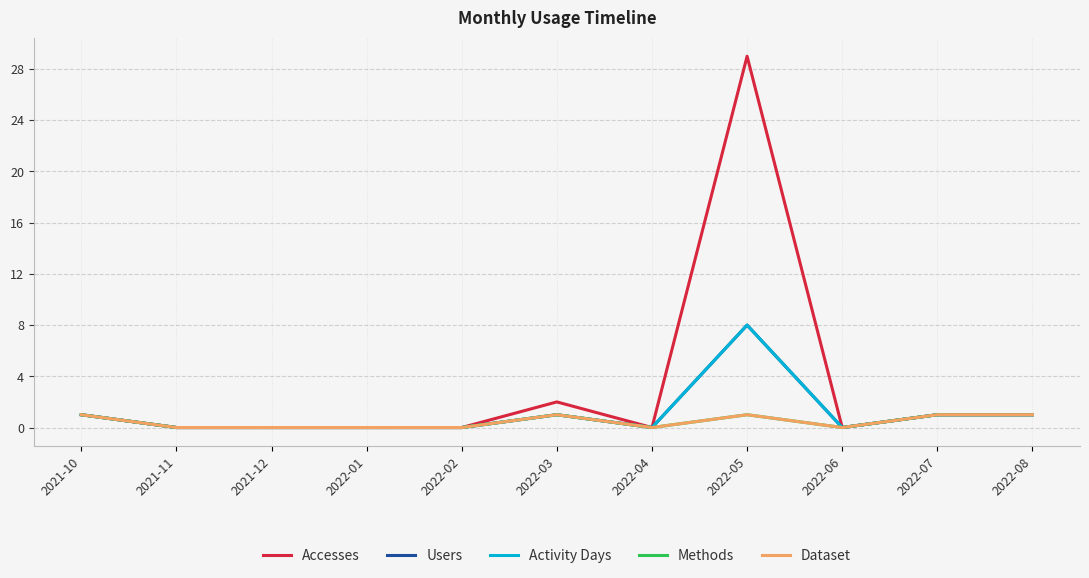

Is this an area chart (filled region under the line)?

No